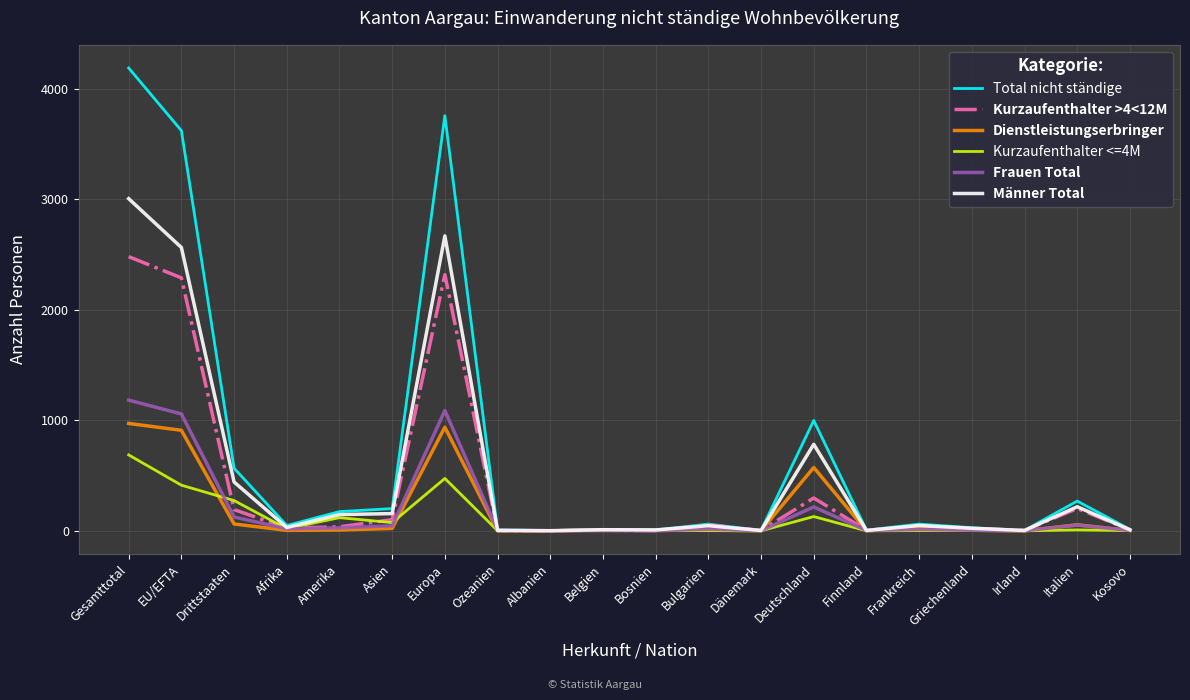

What is the sum of the Kurzaufenthalter <=4M values at Italien and Bulgarien?

11